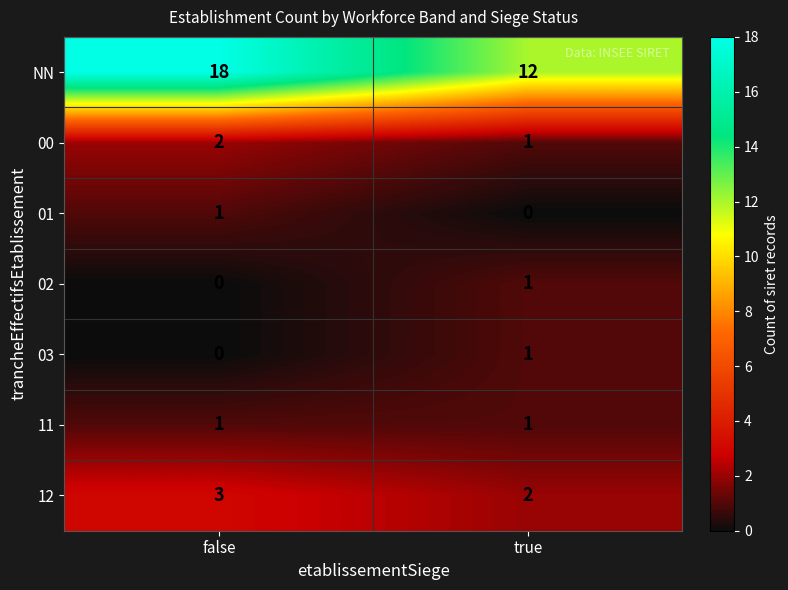

What is the highest value of the 12 series?

3